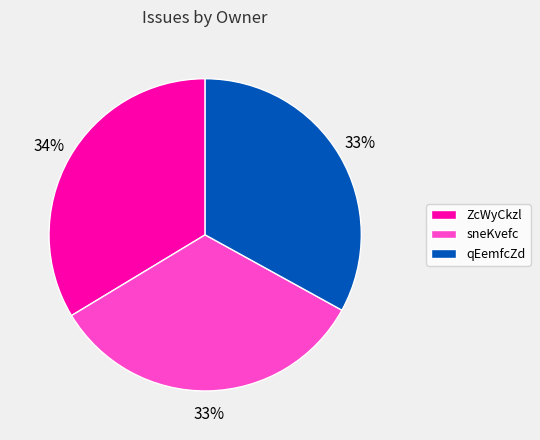

True or false: ZcWyCkzl accounts for 44% of the total.

False